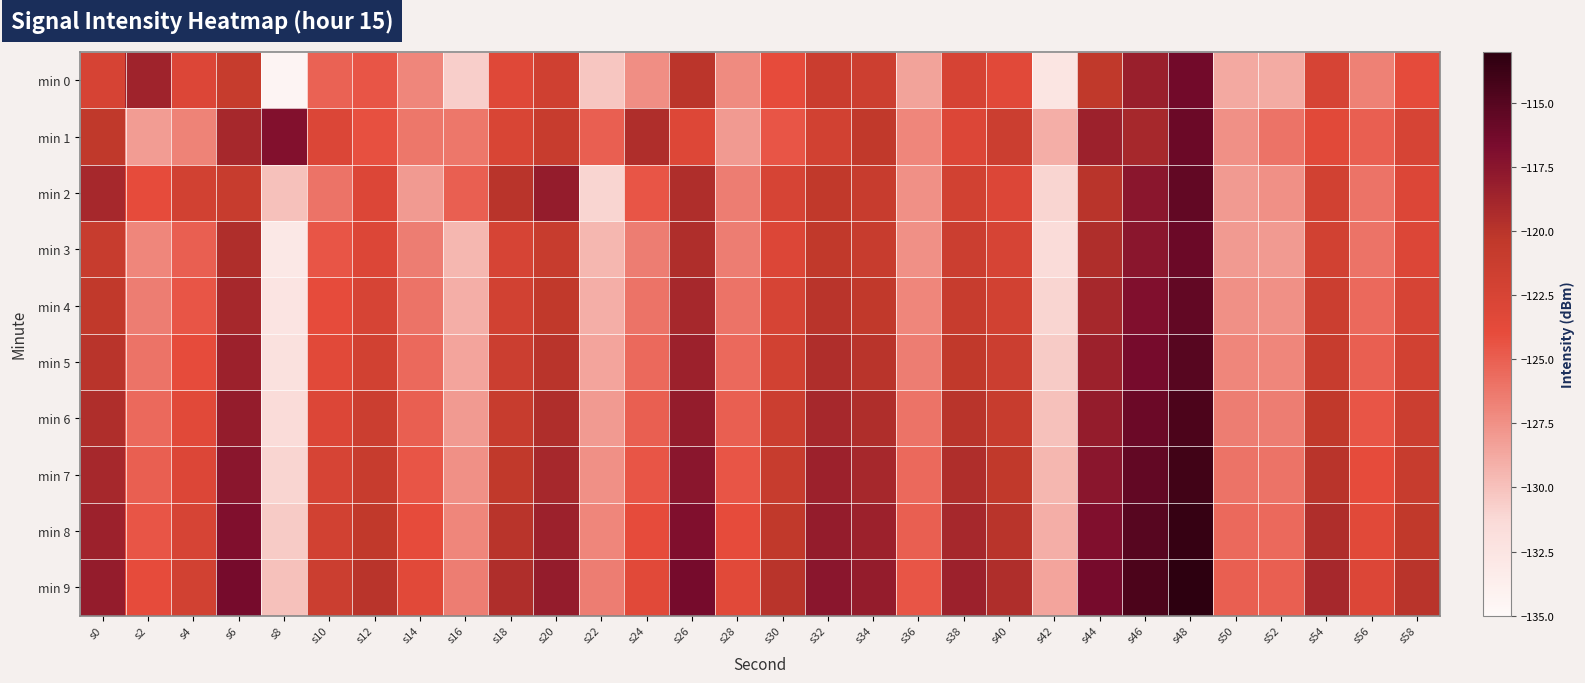

Reading left to right, what are all the values shown in this chart?

min 0: s0=-122.4	s2=-118.6	s4=-123.1	s6=-120.9	s8=-134.4	s10=-125.1	s12=-124.5	s14=-127.0	s16=-130.6	s18=-123.3	s20=-121.8	s22=-130.3	s24=-127.4	s26=-120.1	s28=-127.3	s30=-124.0	s32=-121.3	s34=-121.6	s36=-128.4	s38=-122.4	s40=-123.4	s42=-132.5	s44=-120.4	s46=-118.3	s48=-116.3	s50=-128.8	s52=-128.8	s54=-122.5	s56=-126.7	s58=-123.9
min 1: s0=-120.4	s2=-128.1	s4=-126.8	s6=-118.9	s8=-117.1	s10=-122.9	s12=-124.3	s14=-126.2	s16=-126.2	s18=-122.7	s20=-121.0	s22=-125.0	s24=-119.5	s26=-123.1	s28=-128.0	s30=-124.5	s32=-122.0	s34=-120.5	s36=-127.0	s38=-123.0	s40=-121.5	s42=-129.0	s44=-118.5	s46=-119.0	s48=-116.0	s50=-127.5	s52=-126.0	s54=-123.5	s56=-125.0	s58=-122.5
min 2: s0=-119.0	s2=-124.0	s4=-122.0	s6=-121.0	s8=-130.0	s10=-126.0	s12=-123.0	s14=-128.0	s16=-125.0	s18=-120.0	s20=-118.0	s22=-131.0	s24=-124.5	s26=-119.5	s28=-126.5	s30=-122.5	s32=-120.5	s34=-121.0	s36=-127.5	s38=-122.0	s40=-123.0	s42=-131.0	s44=-120.0	s46=-117.5	s48=-115.5	s50=-128.0	s52=-127.5	s54=-122.0	s56=-126.0	s58=-123.0
min 3: s0=-121.0	s2=-127.0	s4=-125.0	s6=-119.5	s8=-133.0	s10=-124.5	s12=-123.0	s14=-126.5	s16=-129.5	s18=-122.5	s20=-121.0	s22=-129.5	s24=-126.5	s26=-119.5	s28=-126.5	s30=-123.0	s32=-120.5	s34=-121.0	s36=-127.5	s38=-121.5	s40=-122.5	s42=-131.5	s44=-119.5	s46=-117.5	s48=-116.0	s50=-128.0	s52=-128.0	s54=-122.0	s56=-126.0	s58=-123.0
min 4: s0=-120.5	s2=-126.5	s4=-124.5	s6=-119.0	s8=-132.5	s10=-124.0	s12=-122.5	s14=-126.0	s16=-129.0	s18=-122.0	s20=-120.5	s22=-129.0	s24=-126.0	s26=-119.0	s28=-126.0	s30=-122.5	s32=-120.0	s34=-120.5	s36=-127.0	s38=-121.0	s40=-122.0	s42=-131.0	s44=-119.0	s46=-117.0	s48=-115.5	s50=-127.5	s52=-127.5	s54=-121.5	s56=-125.5	s58=-122.5
min 5: s0=-120.0	s2=-126.0	s4=-124.0	s6=-118.5	s8=-132.0	s10=-123.5	s12=-122.0	s14=-125.5	s16=-128.5	s18=-121.5	s20=-120.0	s22=-128.5	s24=-125.5	s26=-118.5	s28=-125.5	s30=-122.0	s32=-119.5	s34=-120.0	s36=-126.5	s38=-120.5	s40=-121.5	s42=-130.5	s44=-118.5	s46=-116.5	s48=-115.0	s50=-127.0	s52=-127.0	s54=-121.0	s56=-125.0	s58=-122.0
min 6: s0=-119.5	s2=-125.5	s4=-123.5	s6=-118.0	s8=-131.5	s10=-123.0	s12=-121.5	s14=-125.0	s16=-128.0	s18=-121.0	s20=-119.5	s22=-128.0	s24=-125.0	s26=-118.0	s28=-125.0	s30=-121.5	s32=-119.0	s34=-119.5	s36=-126.0	s38=-120.0	s40=-121.0	s42=-130.0	s44=-118.0	s46=-116.0	s48=-114.5	s50=-126.5	s52=-126.5	s54=-120.5	s56=-124.5	s58=-121.5
min 7: s0=-119.0	s2=-125.0	s4=-123.0	s6=-117.5	s8=-131.0	s10=-122.5	s12=-121.0	s14=-124.5	s16=-127.5	s18=-120.5	s20=-119.0	s22=-127.5	s24=-124.5	s26=-117.5	s28=-124.5	s30=-121.0	s32=-118.5	s34=-119.0	s36=-125.5	s38=-119.5	s40=-120.5	s42=-129.5	s44=-117.5	s46=-115.5	s48=-114.0	s50=-126.0	s52=-126.0	s54=-120.0	s56=-124.0	s58=-121.0
min 8: s0=-118.5	s2=-124.5	s4=-122.5	s6=-117.0	s8=-130.5	s10=-122.0	s12=-120.5	s14=-124.0	s16=-127.0	s18=-120.0	s20=-118.5	s22=-127.0	s24=-124.0	s26=-117.0	s28=-124.0	s30=-120.5	s32=-118.0	s34=-118.5	s36=-125.0	s38=-119.0	s40=-120.0	s42=-129.0	s44=-117.0	s46=-115.0	s48=-113.5	s50=-125.5	s52=-125.5	s54=-119.5	s56=-123.5	s58=-120.5
min 9: s0=-118.0	s2=-124.0	s4=-122.0	s6=-116.5	s8=-130.0	s10=-121.5	s12=-120.0	s14=-123.5	s16=-126.5	s18=-119.5	s20=-118.0	s22=-126.5	s24=-123.5	s26=-116.5	s28=-123.5	s30=-120.0	s32=-117.5	s34=-118.0	s36=-124.5	s38=-118.5	s40=-119.5	s42=-128.5	s44=-116.5	s46=-114.5	s48=-113.0	s50=-125.0	s52=-125.0	s54=-119.0	s56=-123.0	s58=-120.0